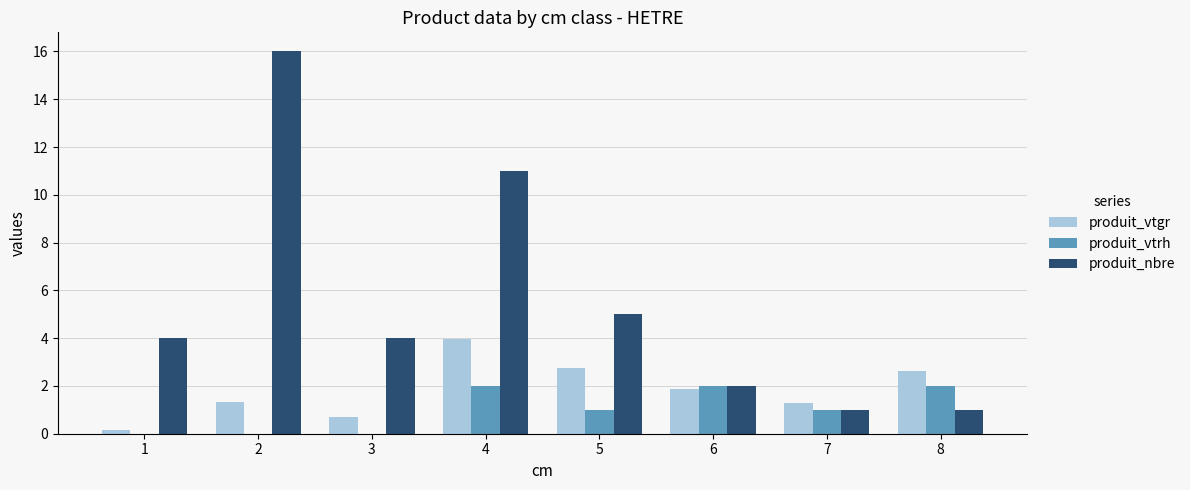

Count the number of categories in the chart.

8